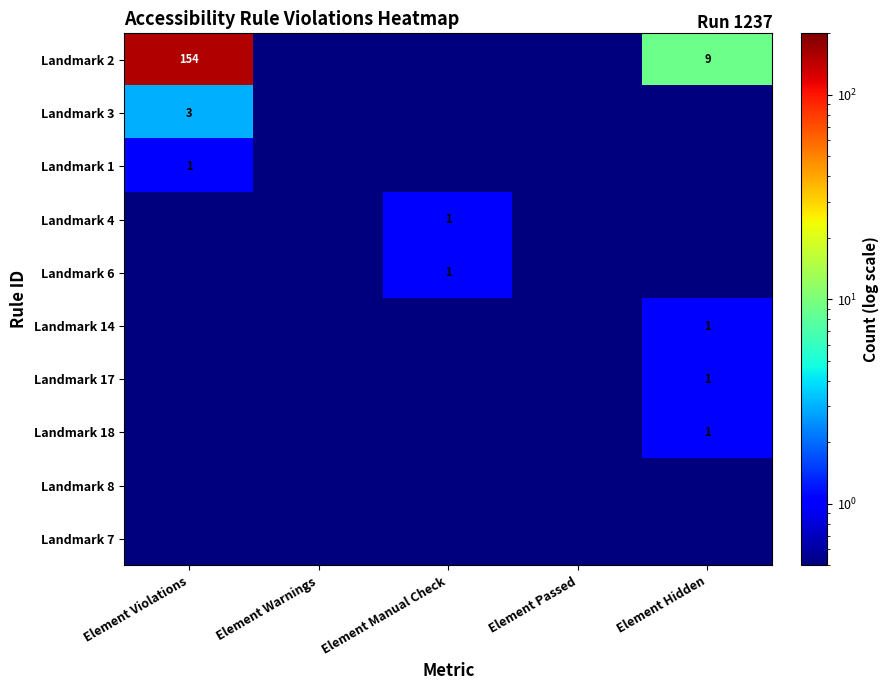

Where is Landmark 17 nearest to the value 0?

Element Violations